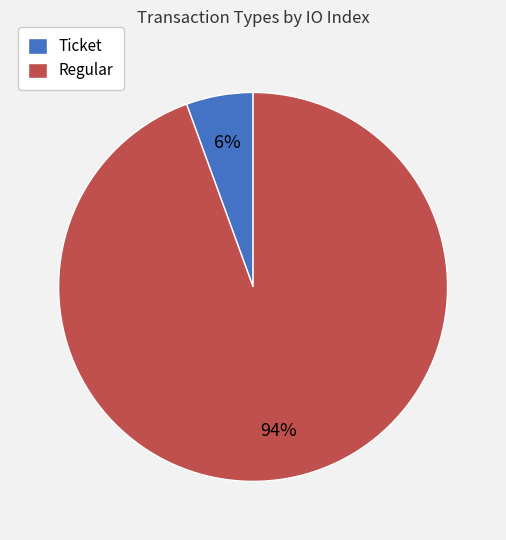

To the nearest percent, what is the average slice percentage?

50%